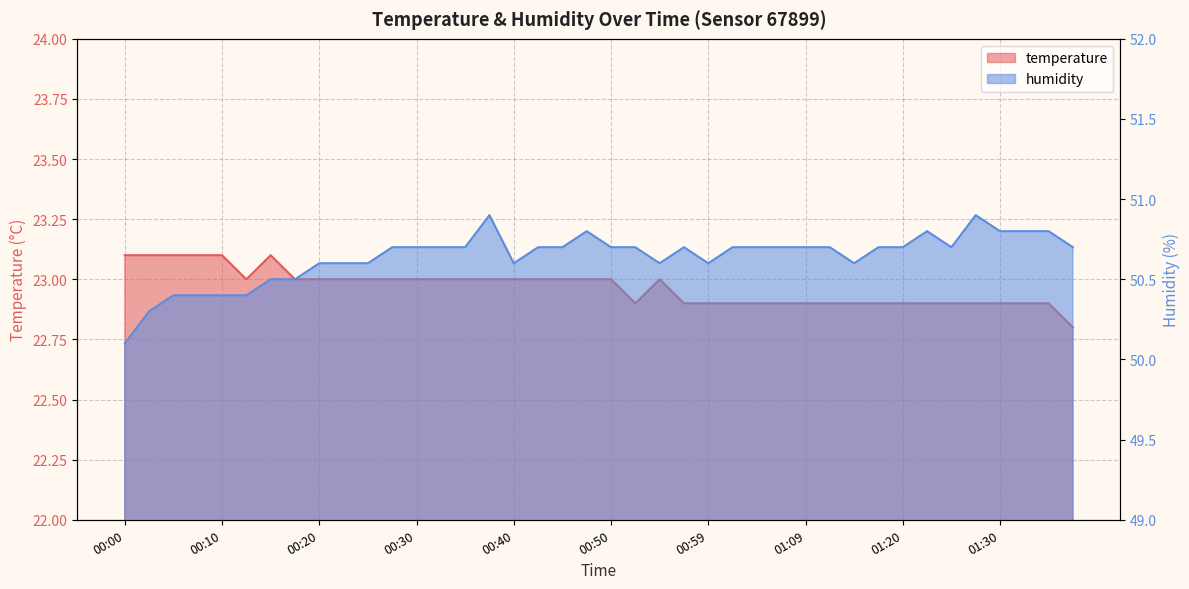

True or false: temperature and humidity cross at least once.

False